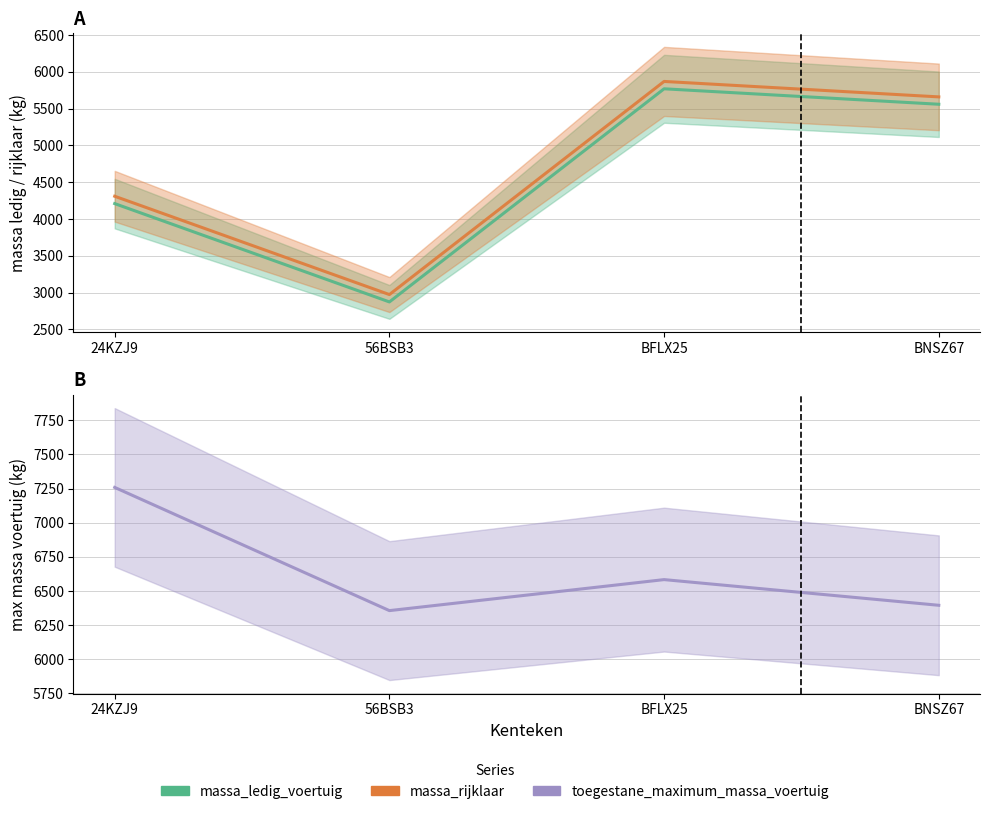

What is the smallest value displayed?

2874